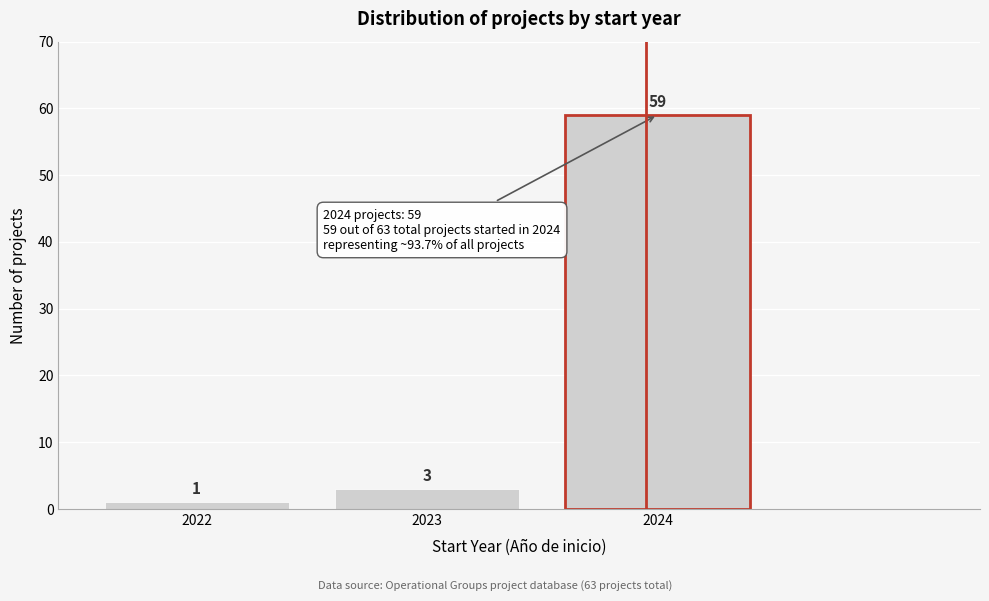

Reading left to right, what are all the values shown in this chart?

1	3	59